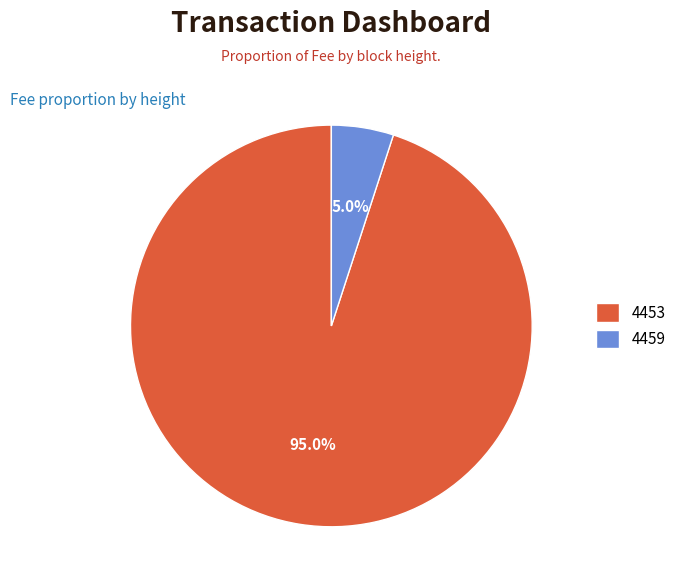

Which slice is the smallest?

4459